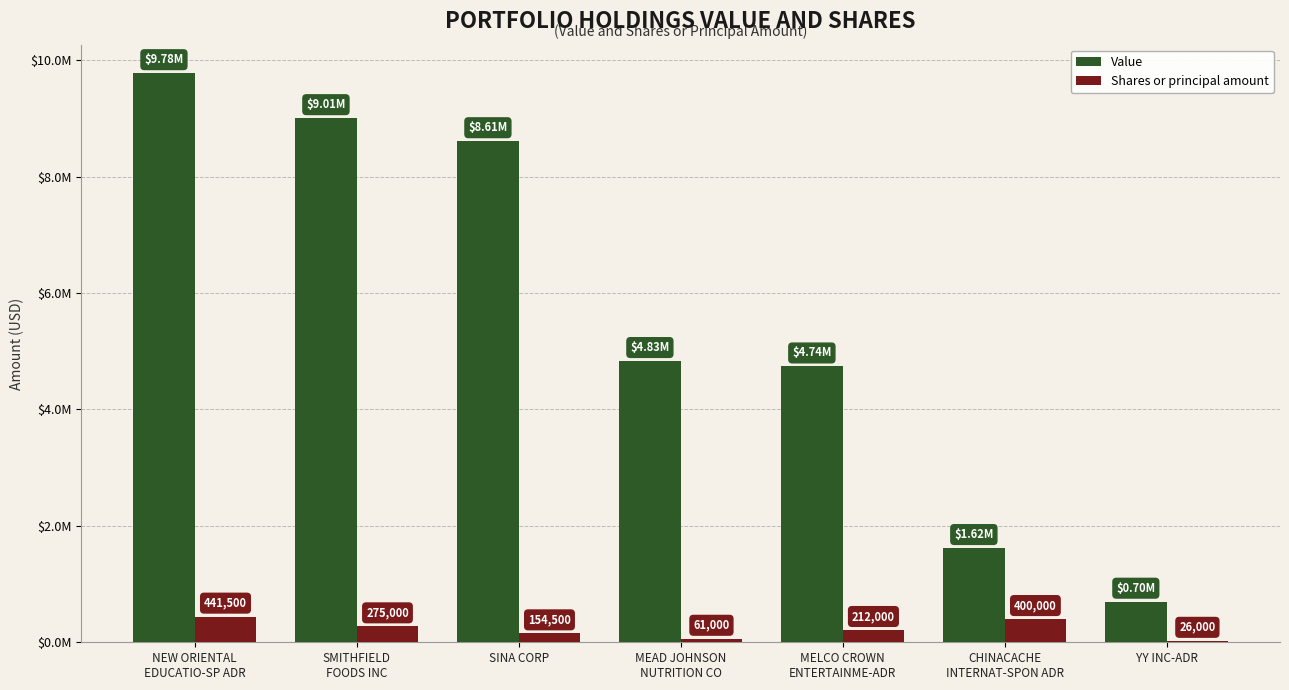

The value of Value at MEAD JOHNSON
NUTRITION CO is 4833000. True or false?

True